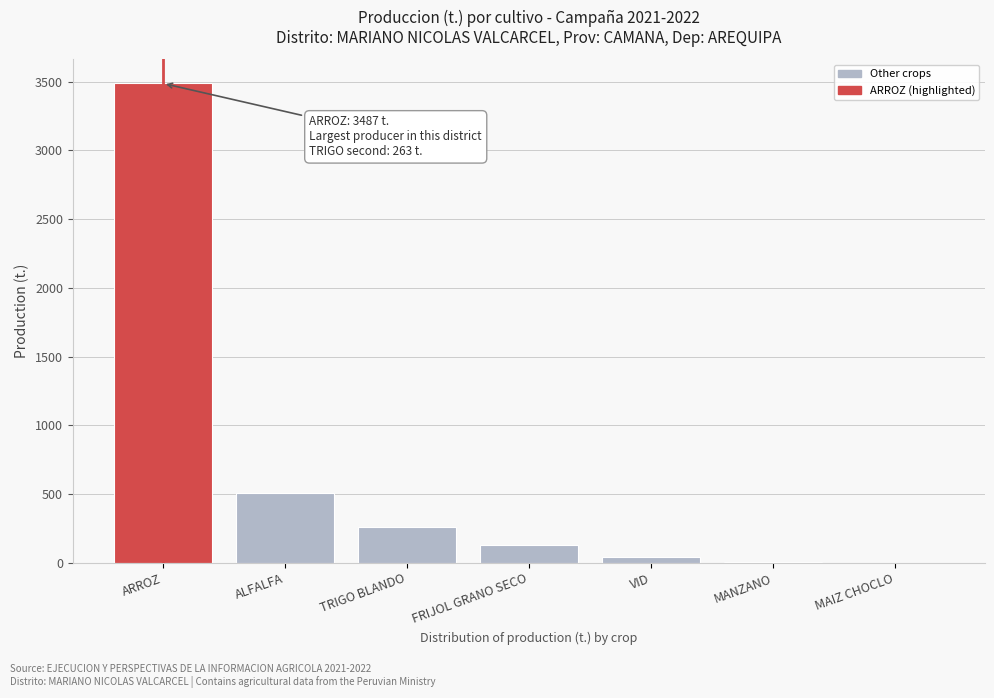

What value does the data have at ARROZ?

3487.0